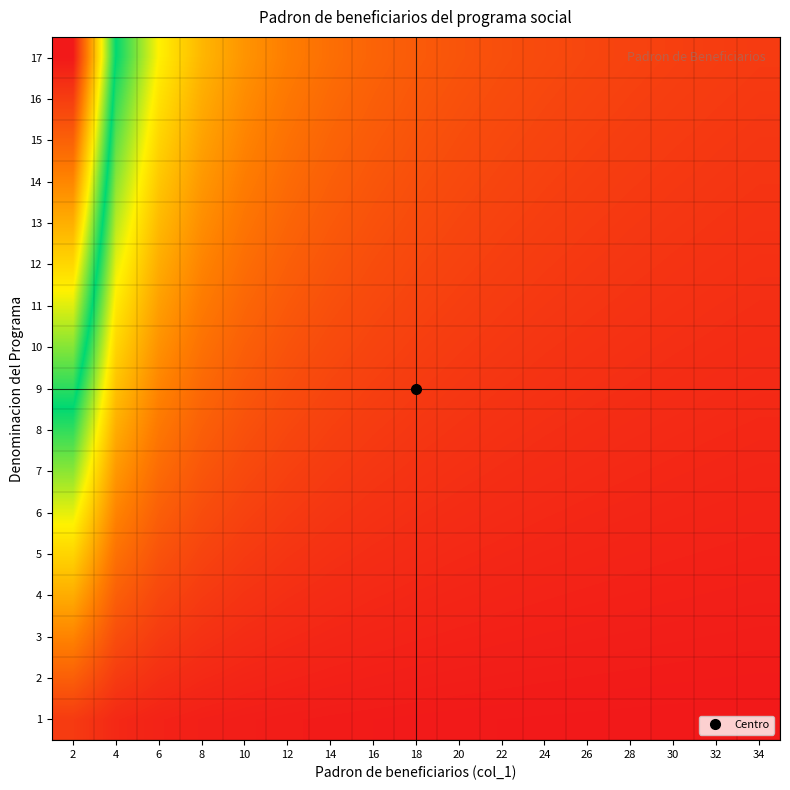

Reading left to right, extract all data points from this chart.

1: 2=0.1	4=0.0	6=0.0	8=0.0	10=0.0	12=0.0	14=0.0	16=0.0	18=0.0	20=0.0	22=0.0	24=0.0	26=0.0	28=0.0	30=0.0	32=0.0	34=0.0
2: 2=0.1	4=0.1	6=0.0	8=0.0	10=0.0	12=0.0	14=0.0	16=0.0	18=0.0	20=0.0	22=0.0	24=0.0	26=0.0	28=0.0	30=0.0	32=0.0	34=0.0
3: 2=0.2	4=0.1	6=0.1	8=0.0	10=0.0	12=0.0	14=0.0	16=0.0	18=0.0	20=0.0	22=0.0	24=0.0	26=0.0	28=0.0	30=0.0	32=0.0	34=0.0
4: 2=0.2	4=0.1	6=0.1	8=0.1	10=0.0	12=0.0	14=0.0	16=0.0	18=0.0	20=0.0	22=0.0	24=0.0	26=0.0	28=0.0	30=0.0	32=0.0	34=0.0
5: 2=0.3	4=0.1	6=0.1	8=0.1	10=0.1	12=0.0	14=0.0	16=0.0	18=0.0	20=0.0	22=0.0	24=0.0	26=0.0	28=0.0	30=0.0	32=0.0	34=0.0
6: 2=0.4	4=0.2	6=0.1	8=0.1	10=0.1	12=0.1	14=0.0	16=0.0	18=0.0	20=0.0	22=0.0	24=0.0	26=0.0	28=0.0	30=0.0	32=0.0	34=0.0
7: 2=0.4	4=0.2	6=0.1	8=0.1	10=0.1	12=0.1	14=0.1	16=0.0	18=0.0	20=0.0	22=0.0	24=0.0	26=0.0	28=0.0	30=0.0	32=0.0	34=0.0
8: 2=0.5	4=0.2	6=0.2	8=0.1	10=0.1	12=0.1	14=0.1	16=0.1	18=0.0	20=0.0	22=0.0	24=0.0	26=0.0	28=0.0	30=0.0	32=0.0	34=0.0
9: 2=0.5	4=0.3	6=0.2	8=0.1	10=0.1	12=0.1	14=0.1	16=0.1	18=0.1	20=0.0	22=0.0	24=0.0	26=0.0	28=0.0	30=0.0	32=0.0	34=0.0
10: 2=0.6	4=0.3	6=0.2	8=0.1	10=0.1	12=0.1	14=0.1	16=0.1	18=0.1	20=0.1	22=0.1	24=0.0	26=0.0	28=0.0	30=0.0	32=0.0	34=0.0
11: 2=0.6	4=0.3	6=0.2	8=0.2	10=0.1	12=0.1	14=0.1	16=0.1	18=0.1	20=0.1	22=0.1	24=0.1	26=0.0	28=0.0	30=0.0	32=0.0	34=0.0
12: 2=0.7	4=0.4	6=0.2	8=0.2	10=0.1	12=0.1	14=0.1	16=0.1	18=0.1	20=0.1	22=0.1	24=0.1	26=0.1	28=0.0	30=0.0	32=0.0	34=0.0
13: 2=0.8	4=0.4	6=0.3	8=0.2	10=0.2	12=0.1	14=0.1	16=0.1	18=0.1	20=0.1	22=0.1	24=0.1	26=0.1	28=0.1	30=0.0	32=0.0	34=0.0
14: 2=0.8	4=0.4	6=0.3	8=0.2	10=0.2	12=0.1	14=0.1	16=0.1	18=0.1	20=0.1	22=0.1	24=0.1	26=0.1	28=0.1	30=0.1	32=0.0	34=0.0
15: 2=0.9	4=0.4	6=0.3	8=0.2	10=0.2	12=0.1	14=0.1	16=0.1	18=0.1	20=0.1	22=0.1	24=0.1	26=0.1	28=0.1	30=0.1	32=0.1	34=0.0
16: 2=0.9	4=0.5	6=0.3	8=0.2	10=0.2	12=0.2	14=0.1	16=0.1	18=0.1	20=0.1	22=0.1	24=0.1	26=0.1	28=0.1	30=0.1	32=0.1	34=0.1
17: 2=1.0	4=0.5	6=0.3	8=0.2	10=0.2	12=0.2	14=0.1	16=0.1	18=0.1	20=0.1	22=0.1	24=0.1	26=0.1	28=0.1	30=0.1	32=0.1	34=0.1